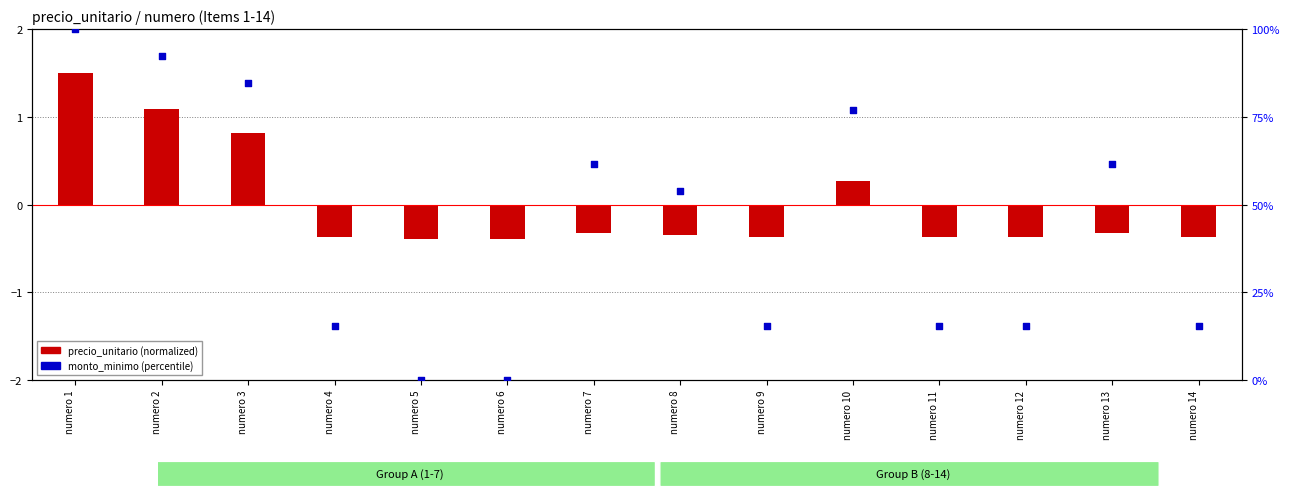

What is the total value across all series at numero 14?

15.0